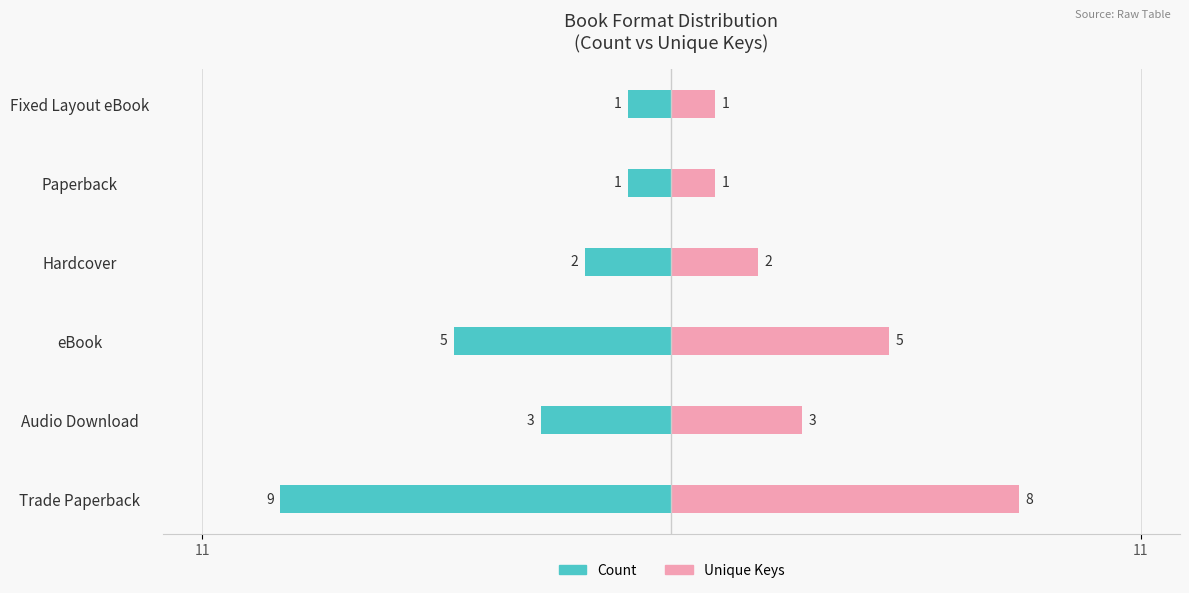

What is the average value of the Unique Keys series?

3